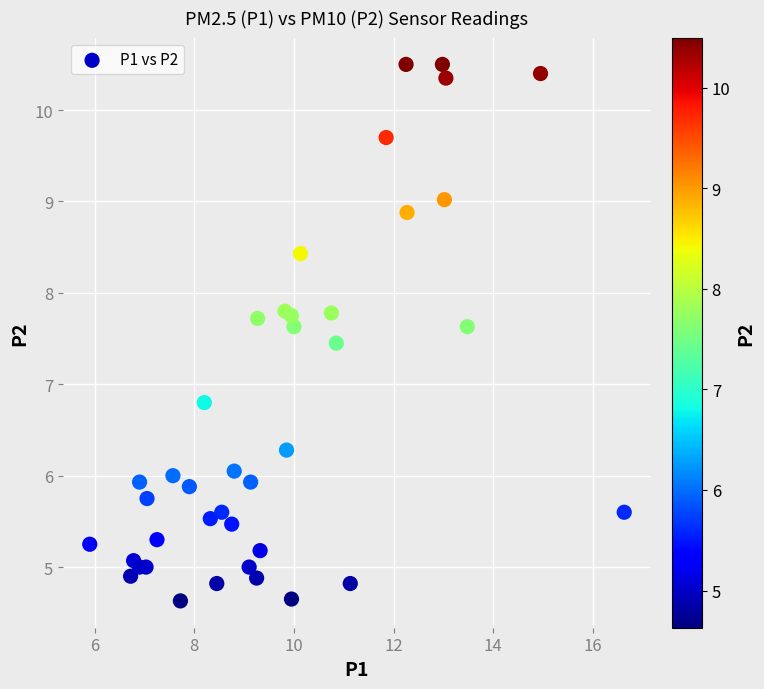

What is the range of X values (max minus min)?

10.7